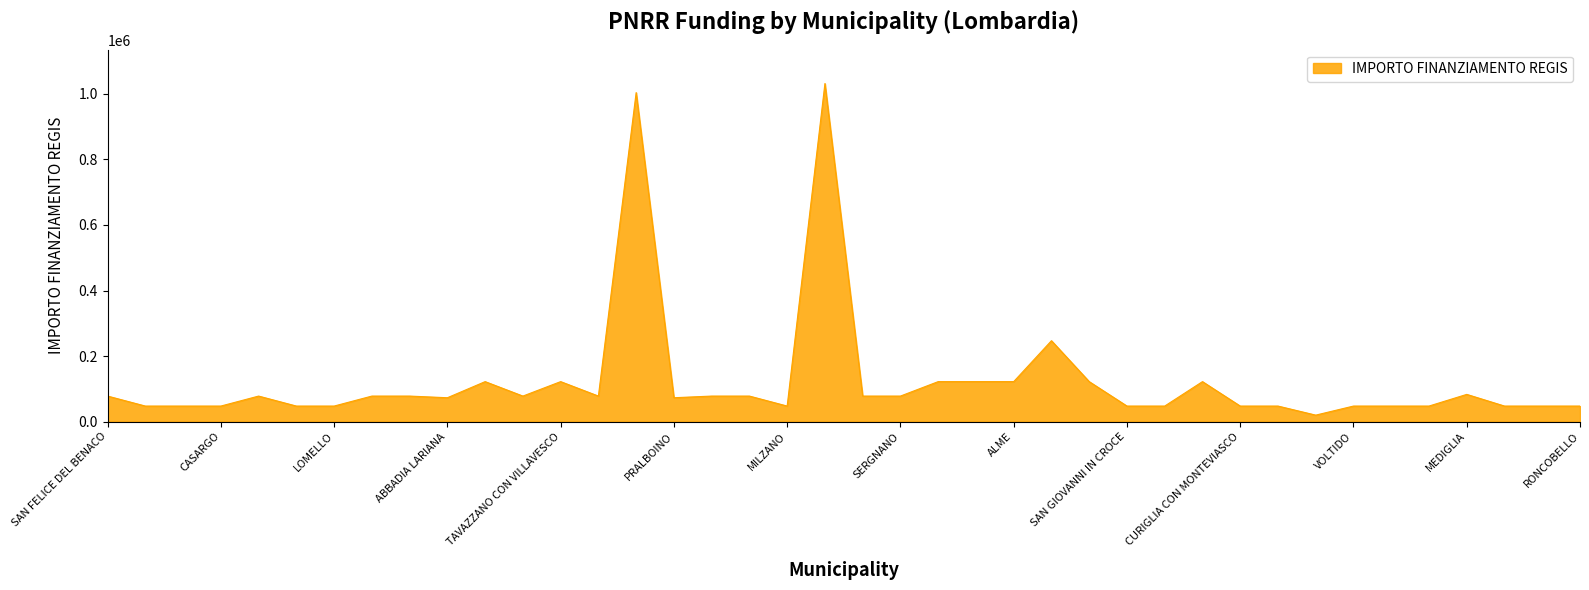

What is the greatest value displayed?

1031574